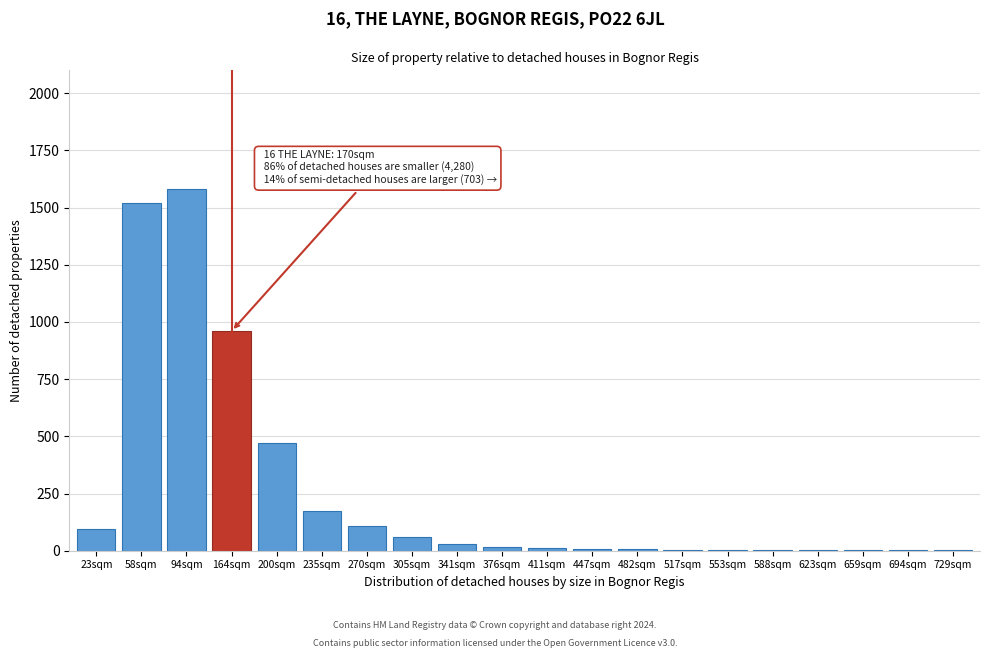

Where is the data nearest to the value 790?

164sqm